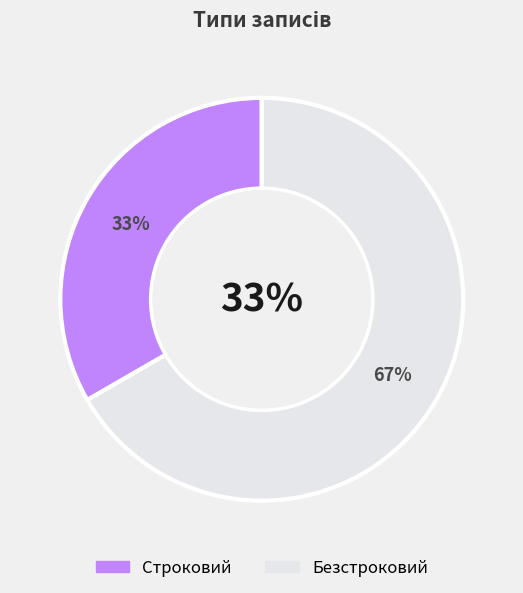

To the nearest percent, what is the combined percentage of Строковий and Безстроковий?

100%